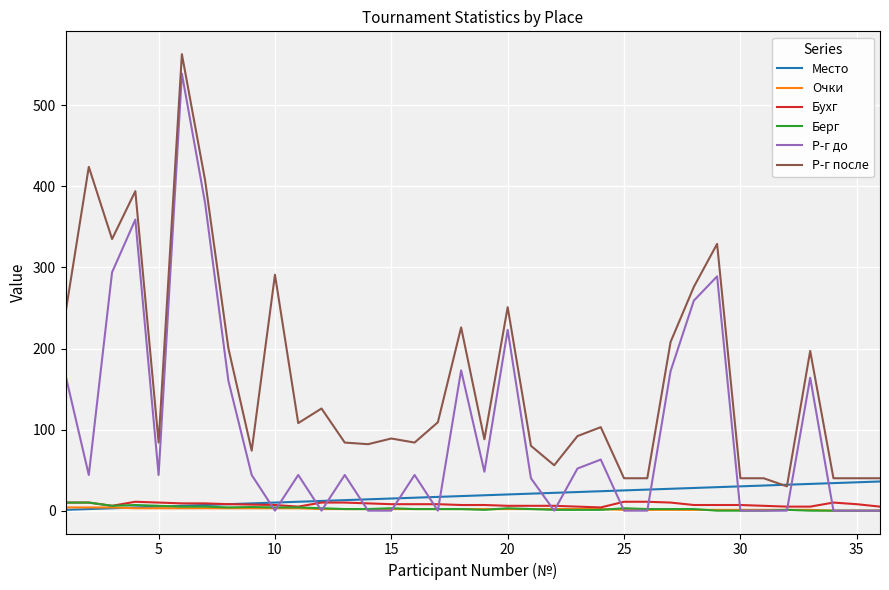

Which series has the widest spread of values?

Р-г до